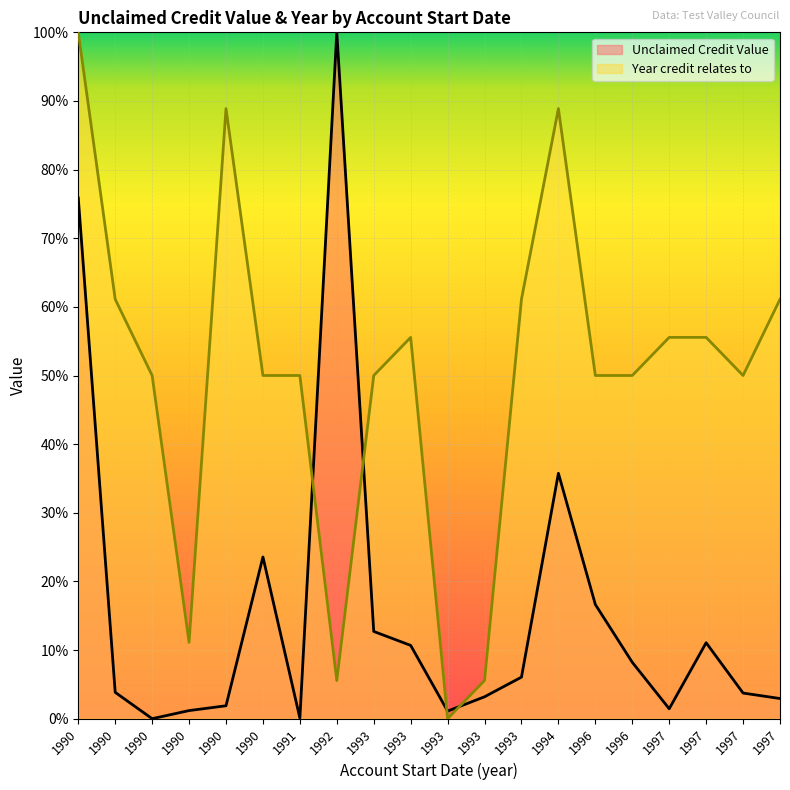

In Unclaimed Credit Value, how many points are lower than both neighbors (excluding endpoints)?

4